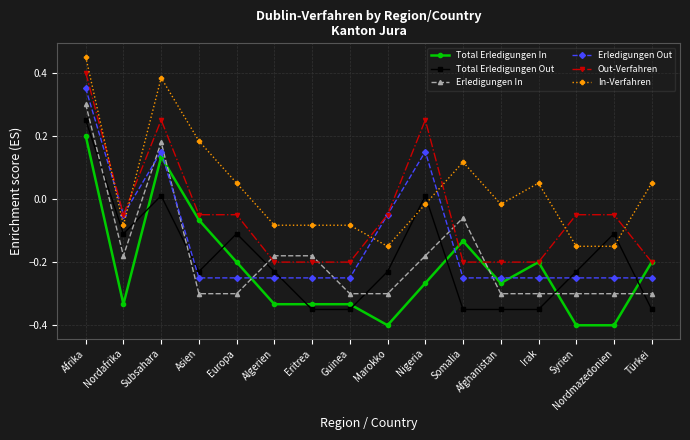

Which series changed the most between Nigeria and Syrien?

Erledigungen Out